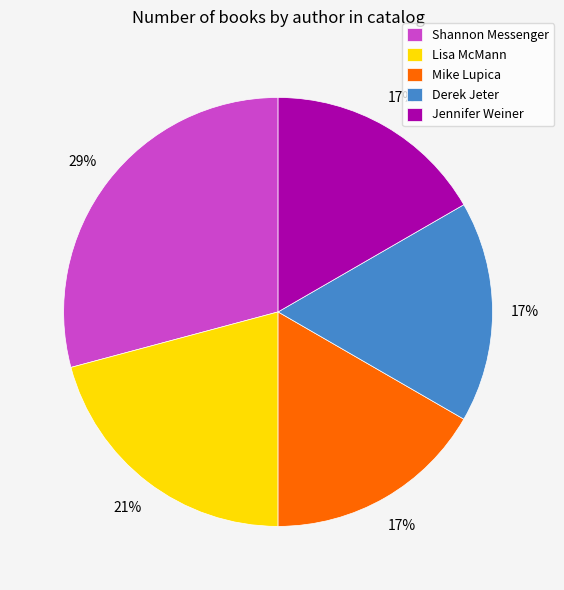

Do Lisa McMann and Jennifer Weiner together represent more than half of the pie?

No